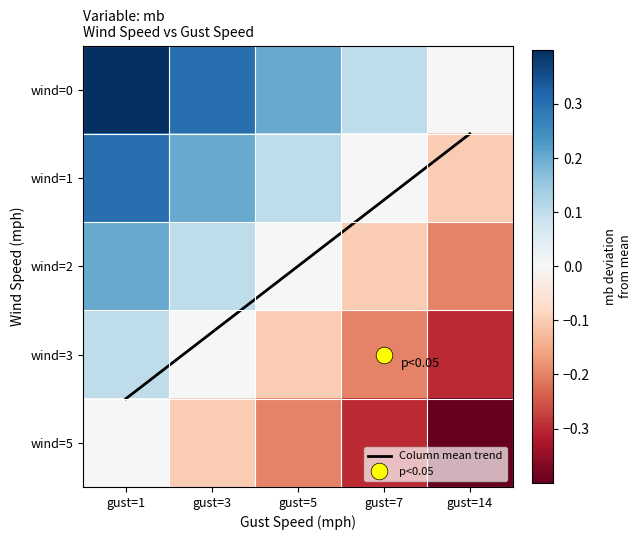

Where is wind=2 nearest to the value 0?

gust=5